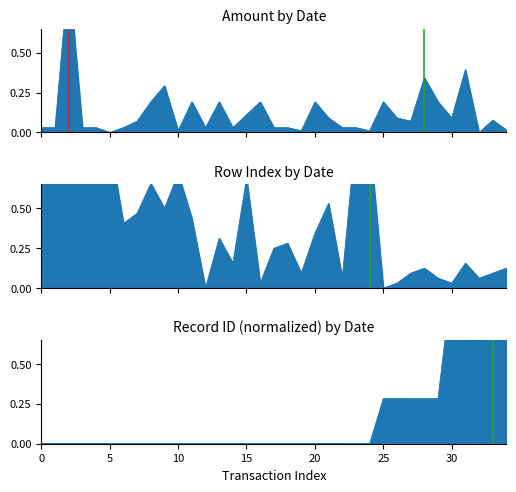

At how many categories does at least one series exceed 0?

35